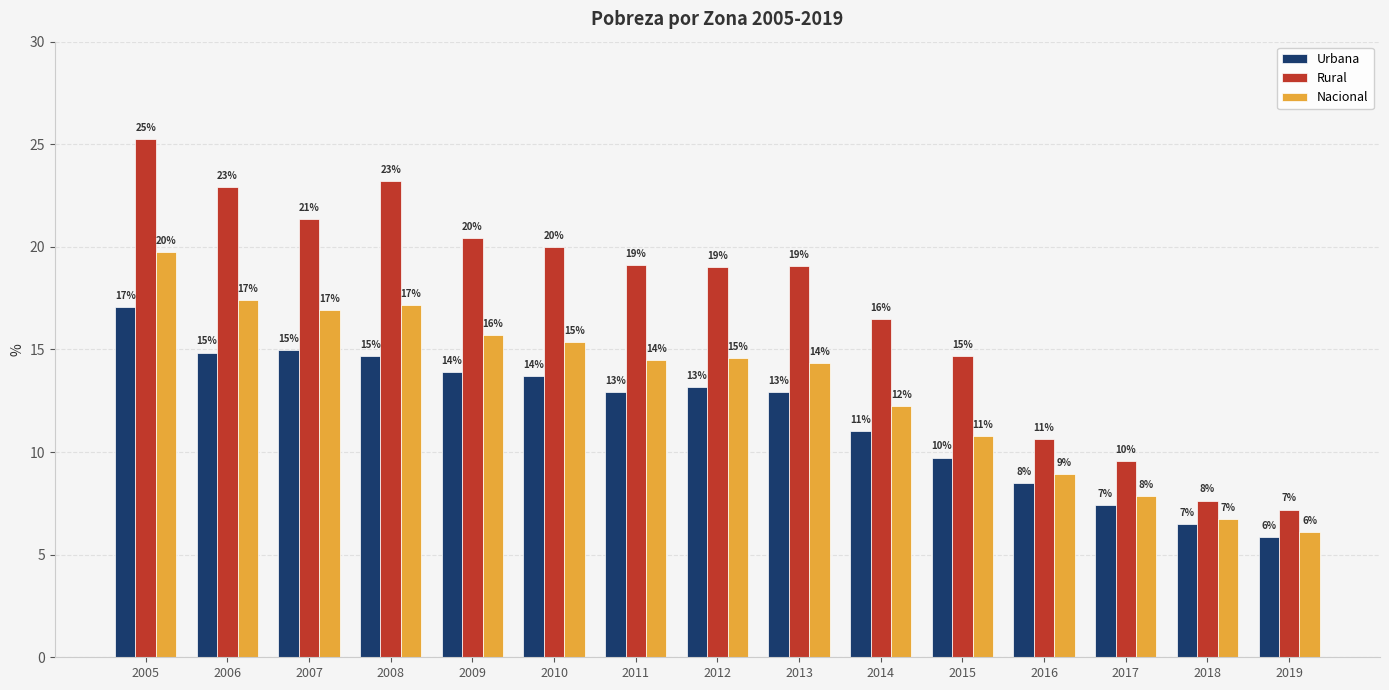

What is the approximate value of Urbana at 2012?

13.2